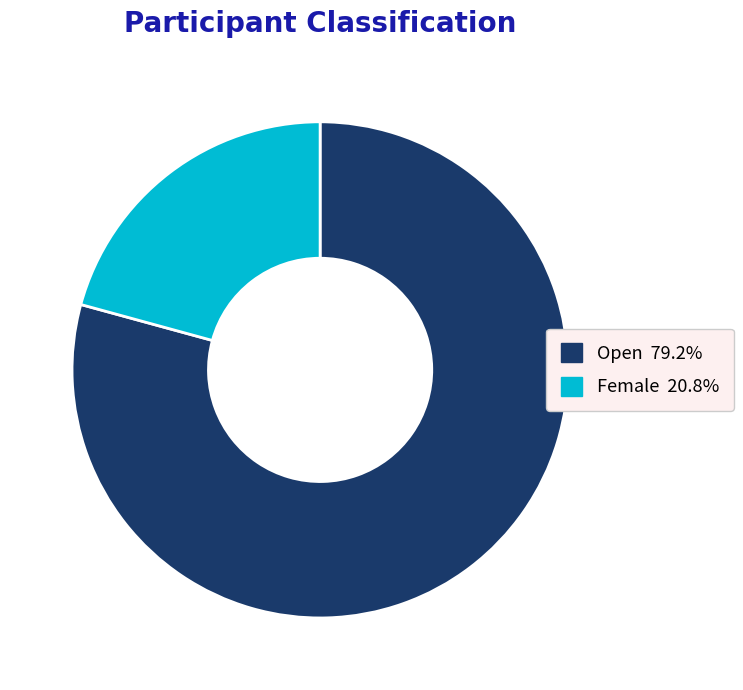

Does any single category account for the majority?

Yes